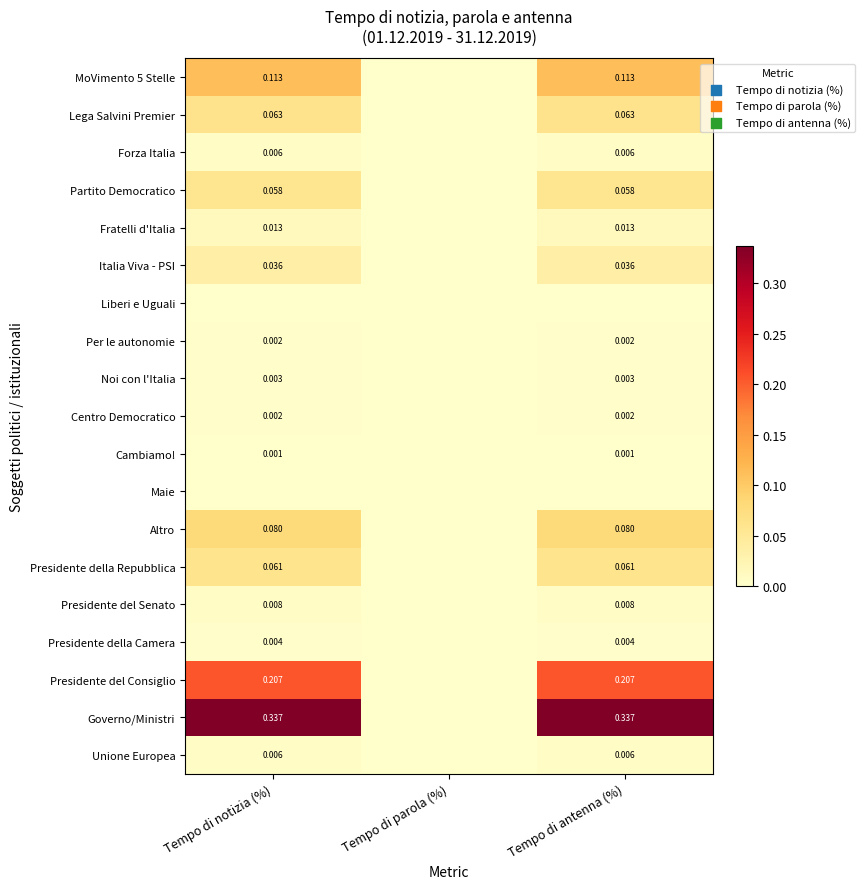

Between Tempo di notizia (%) and Tempo di parola (%), which is larger?

Tempo di notizia (%)